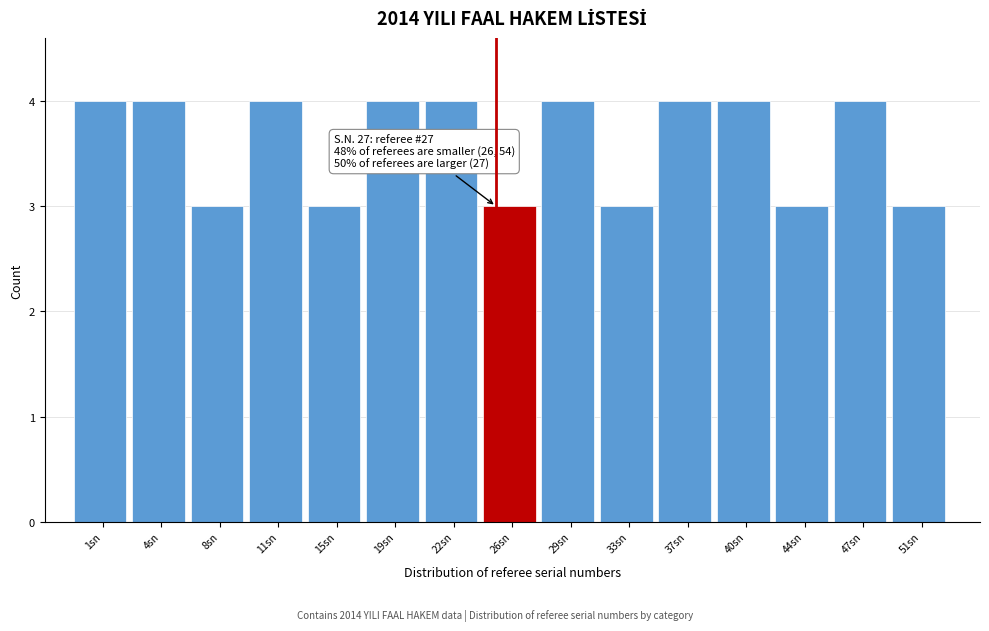

Reading left to right, list all the values displayed in this chart.

4	4	3	4	3	4	4	3	4	3	4	4	3	4	3